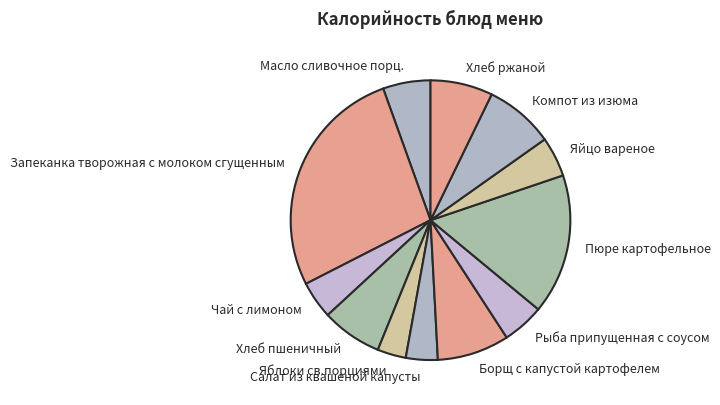

How many segments does this pie chart have?

12